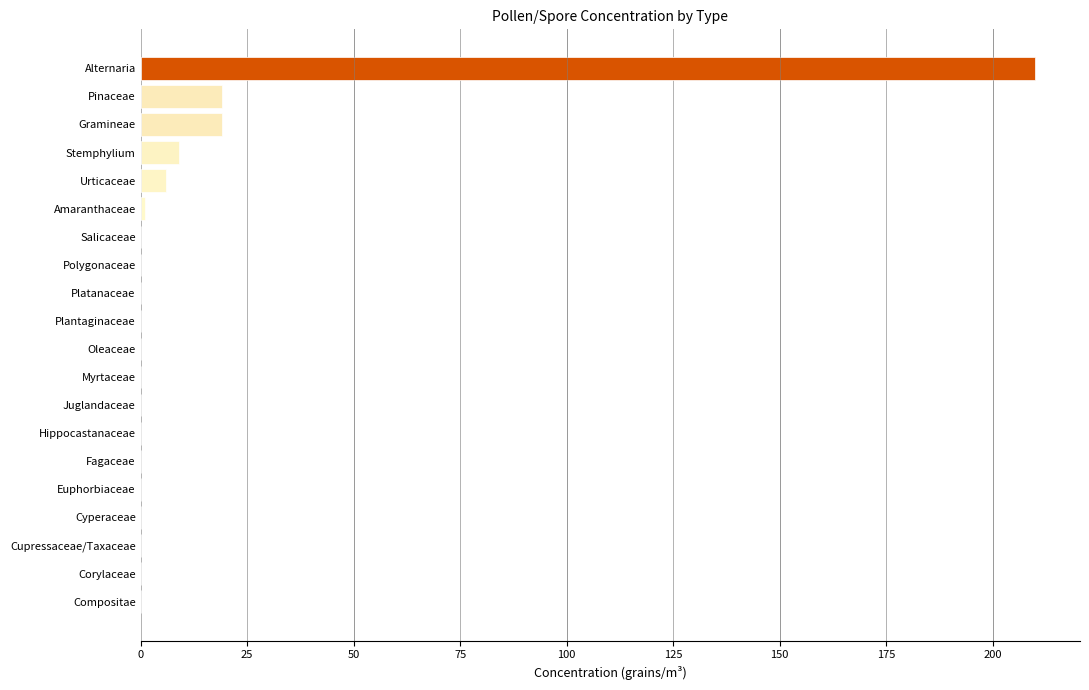

The value at Cupressaceae/Taxaceae is 0. True or false?

True